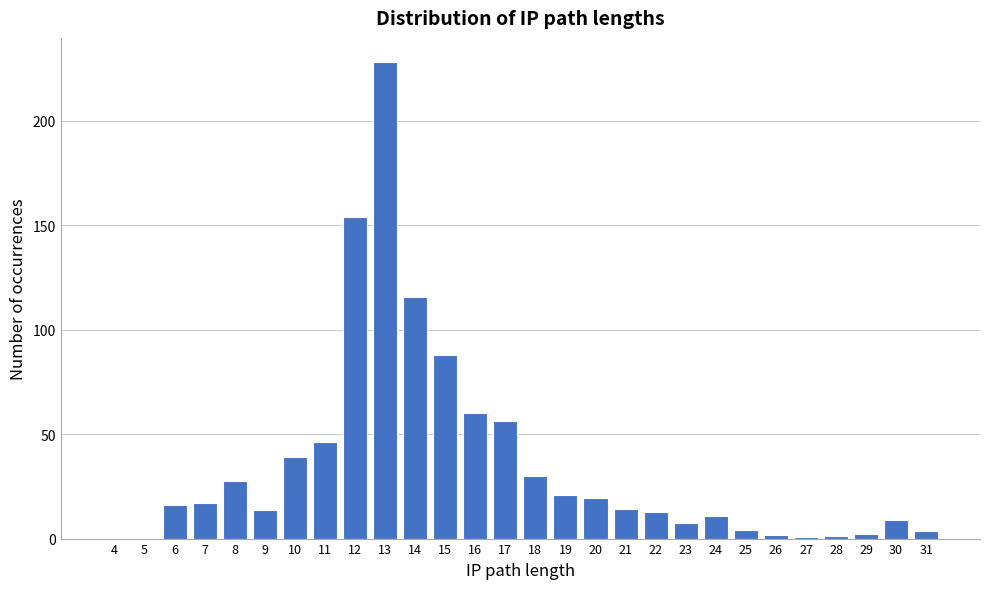

What is the sum of all values?

1000.0